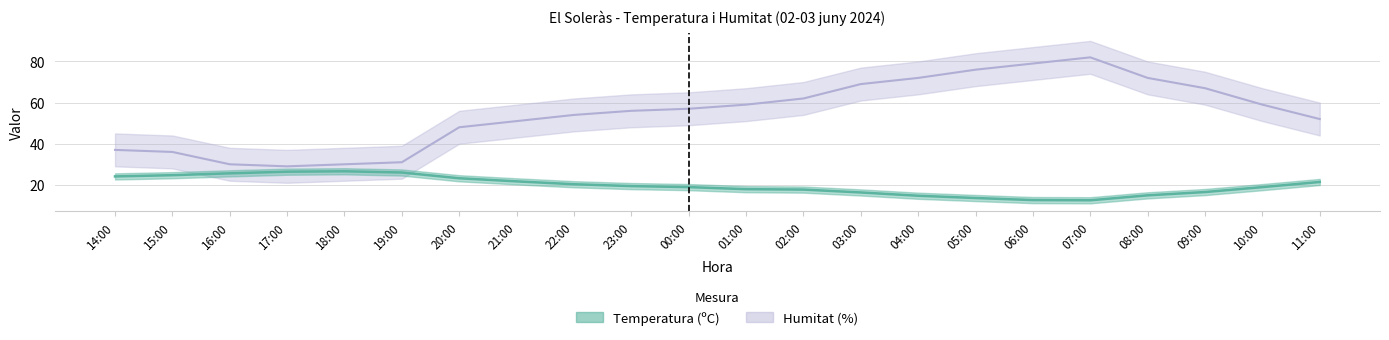

What is the average value of the Humitat (%) series?

54.9